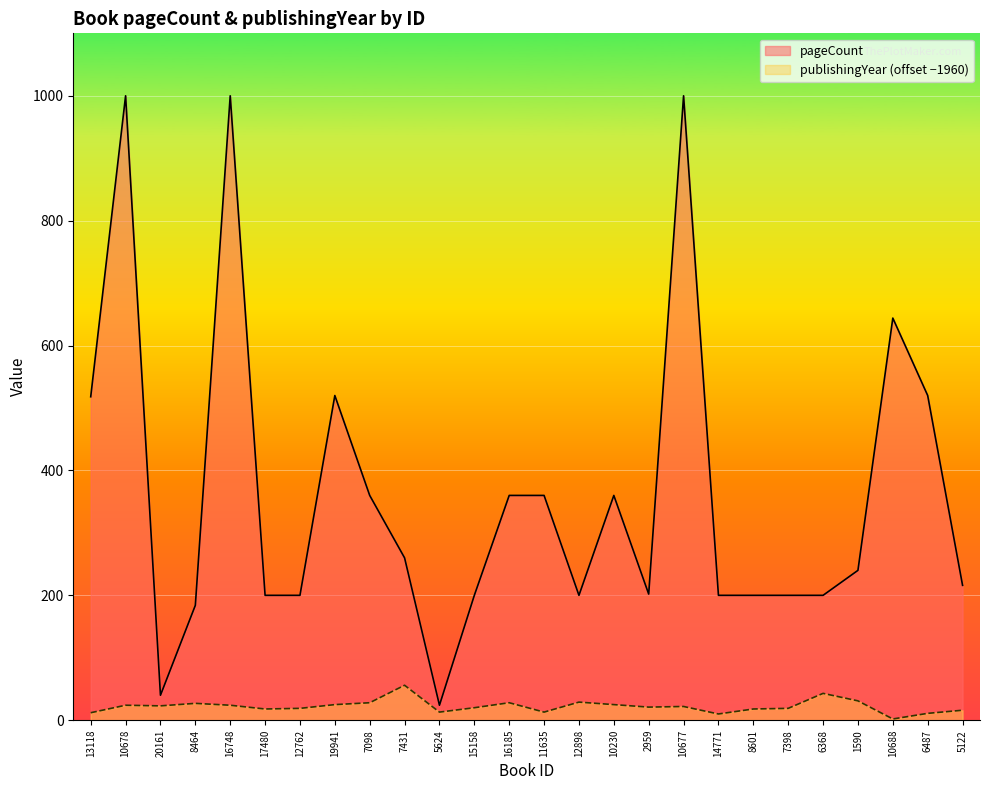

At which category does the chart reach its minimum across all series?

10688